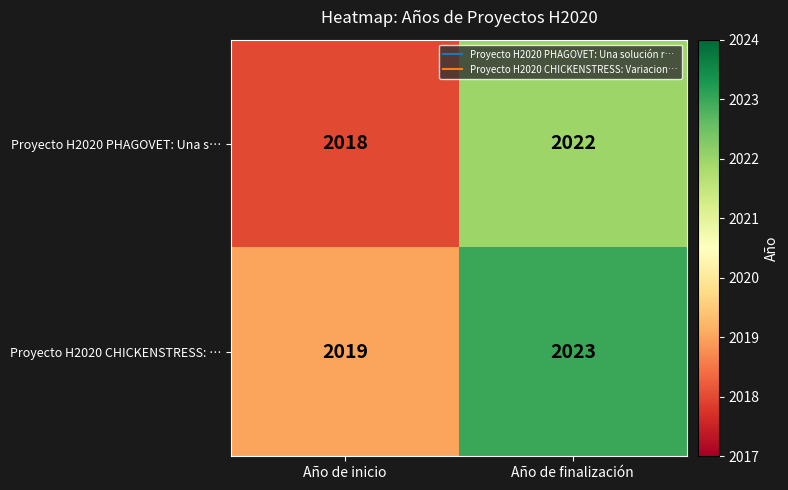

Rank the series at Año de finalización from lowest to highest value.

Proyecto H2020 PHAGOVET: Una s…, Proyecto H2020 CHICKENSTRESS: …